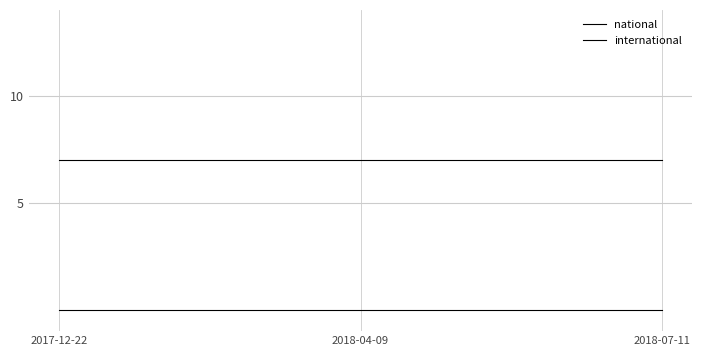

Rank the series at 2018-07-11 from highest to lowest value.

national, international